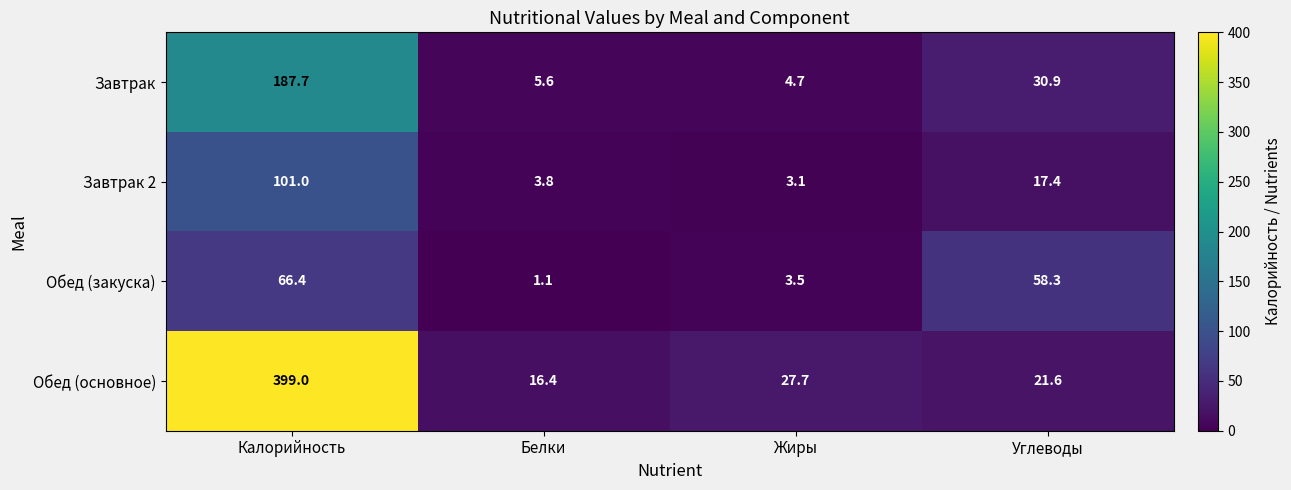

At Жиры, list the series in order from largest to smallest.

Обед (основное), Завтрак, Обед (закуска), Завтрак 2